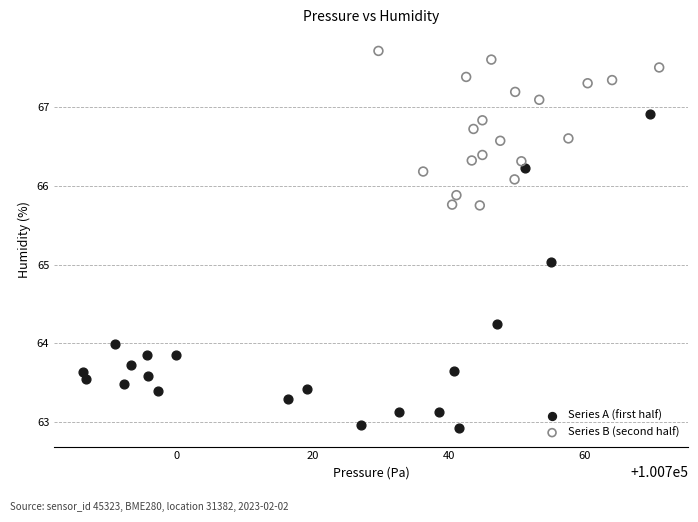

What are all the series names shown in the legend?

Series A (first half), Series B (second half)